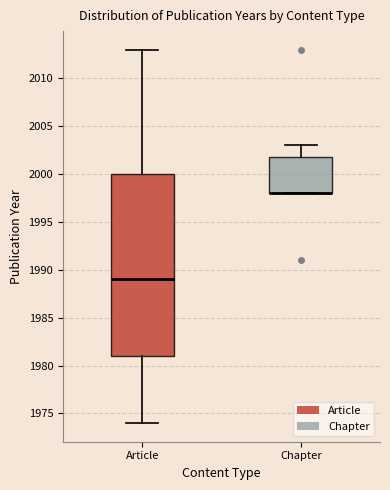

Comparing the boxes themselves (not the whiskers), which one is the tallest?

Article